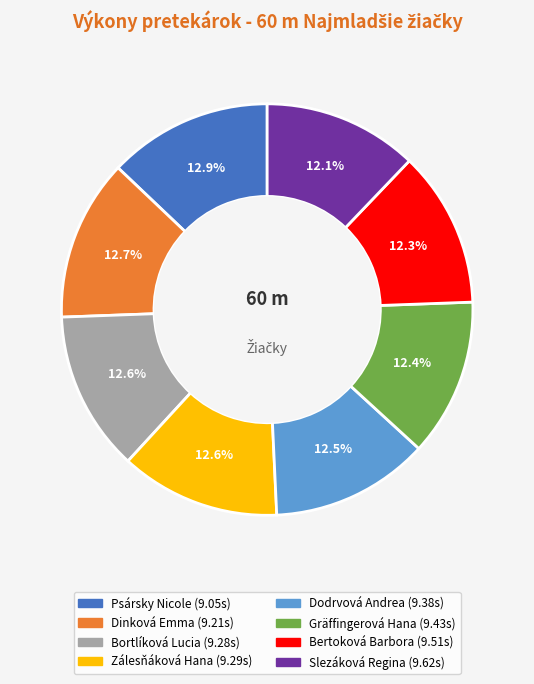

What is the ratio of the value at Bertoková Barbora to the value at Dodrvová Andrea?

1.0